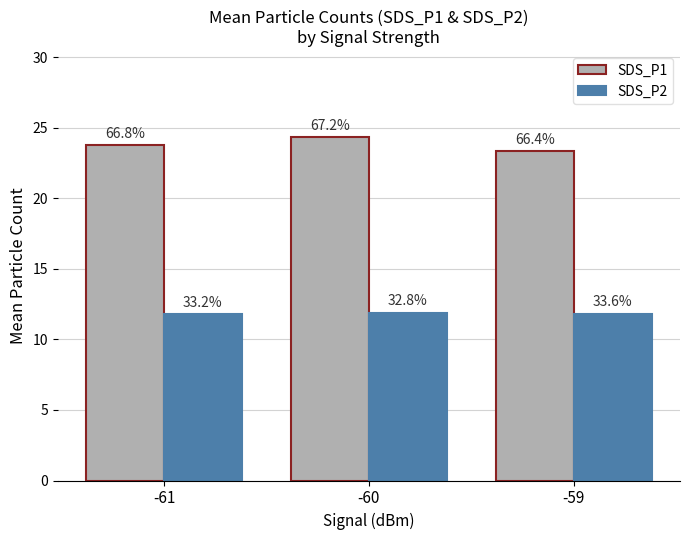

What is the difference between the maximum and second lowest values in the SDS_P1 series?

0.6